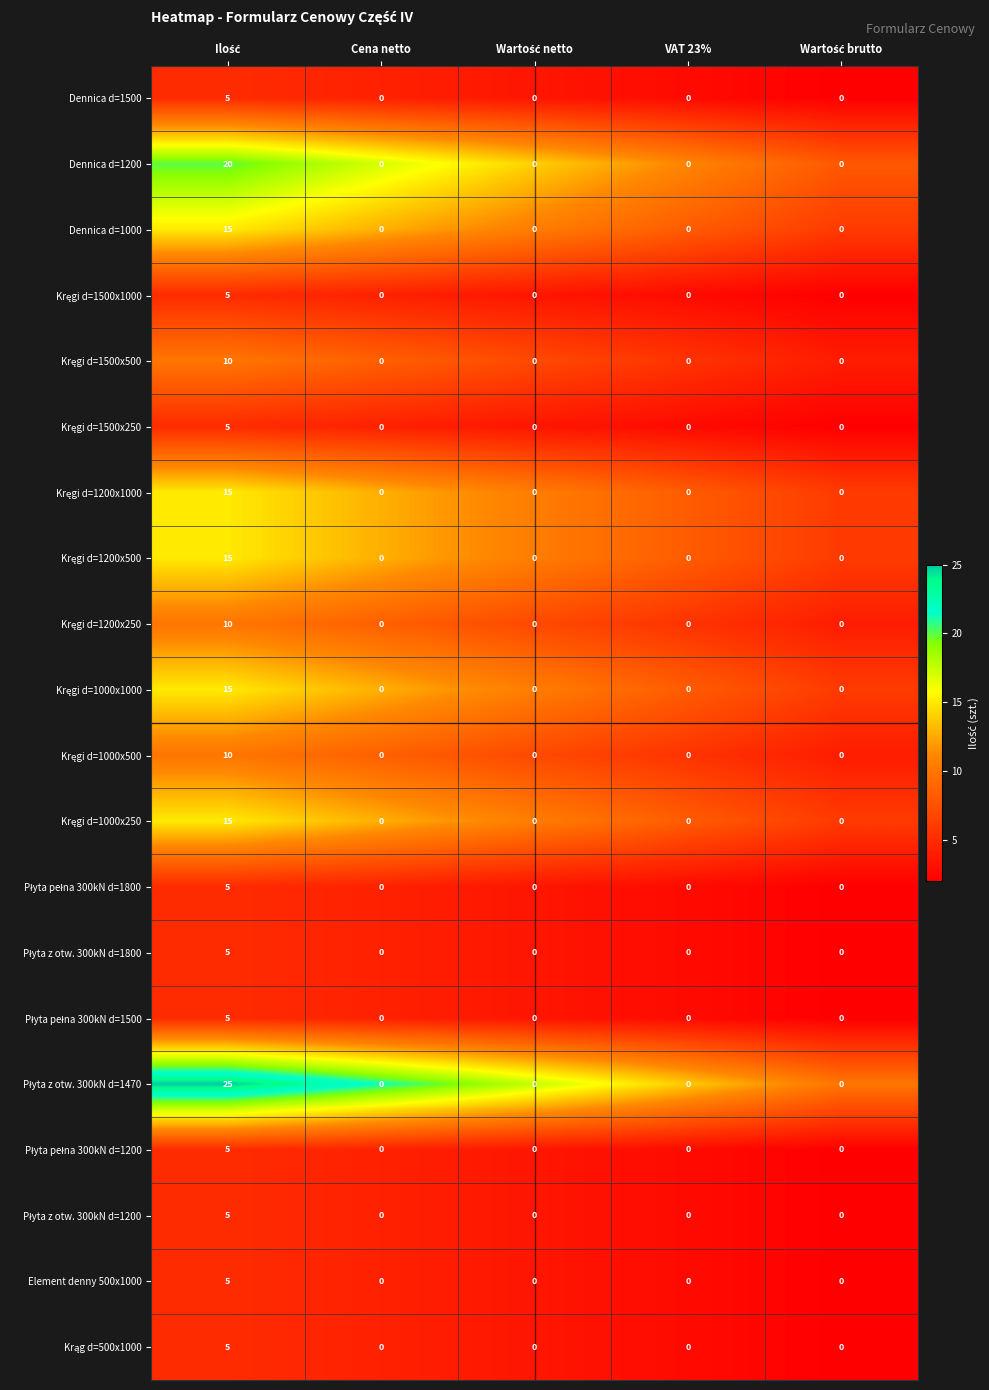

What is the greatest value displayed?

25